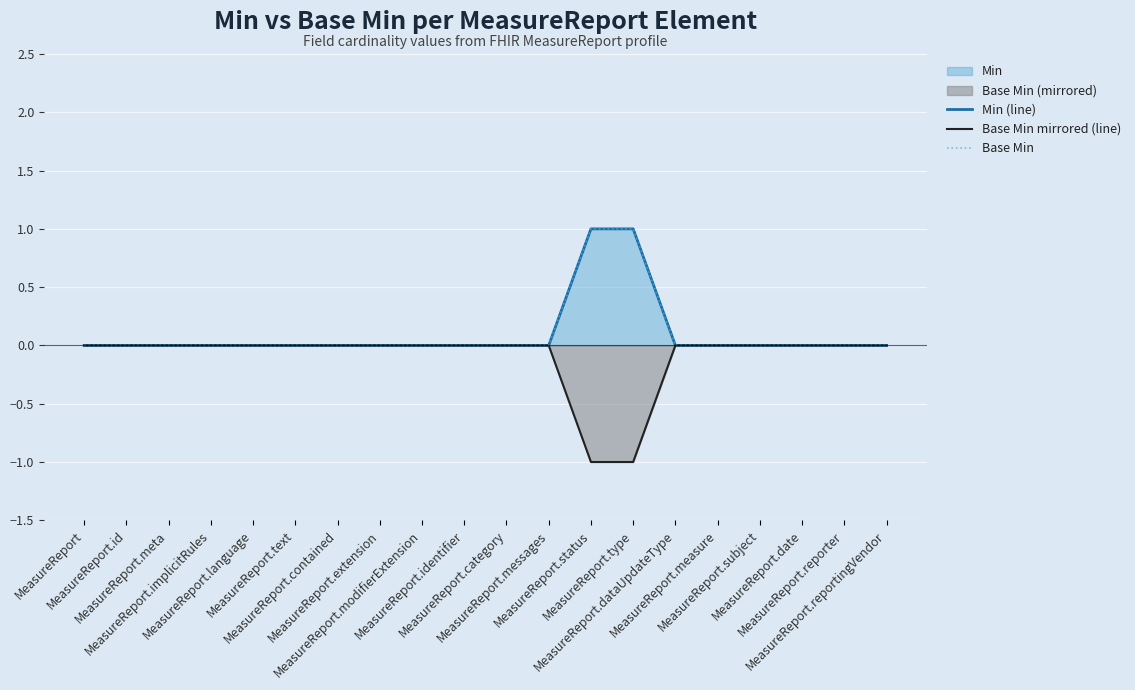

What is the difference between the second highest and second lowest values in the Base Min series?

1